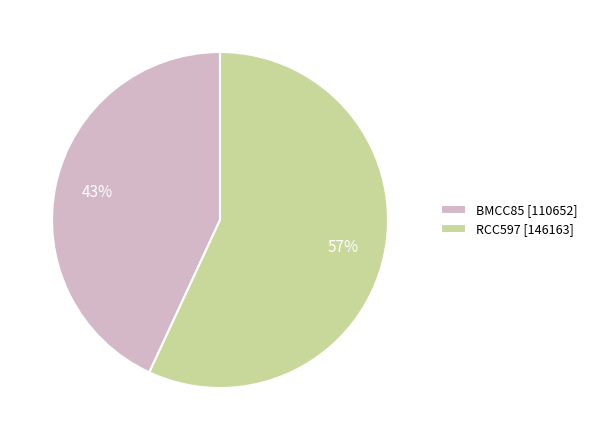

Between BMCC85 and RCC597, which is larger?

RCC597